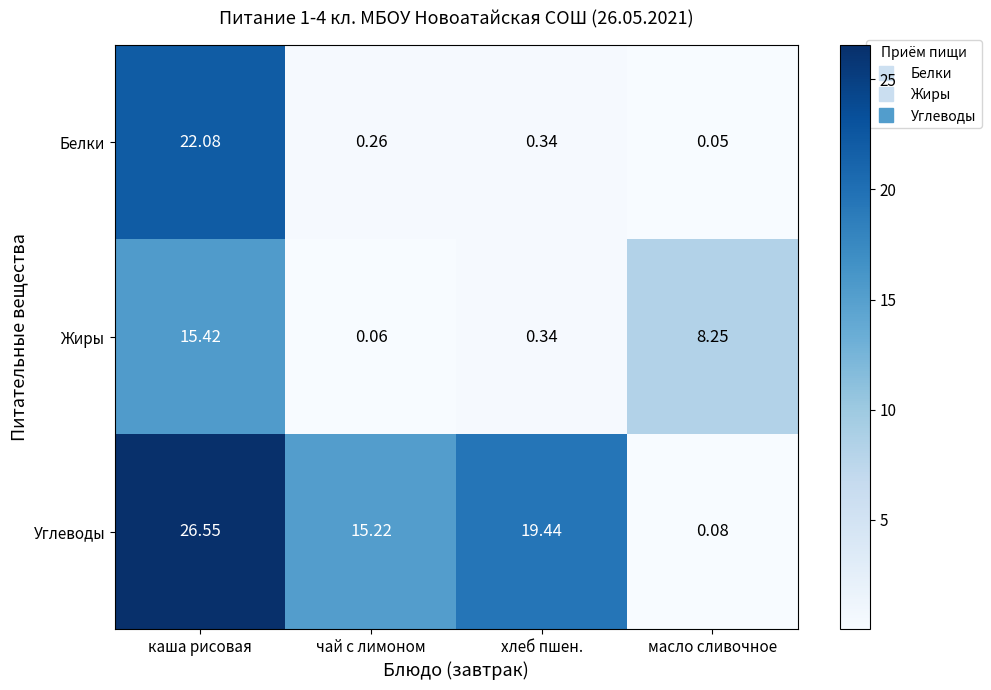

Which series has the largest total across all categories?

Углеводы